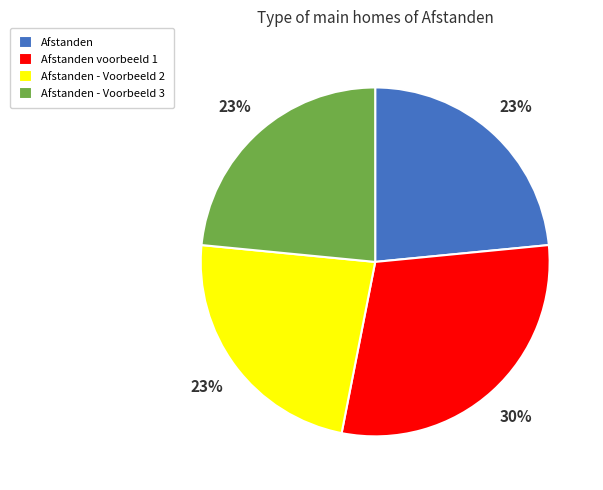

Is the sum of Afstanden and Afstanden - Voorbeeld 3 greater than half?

No